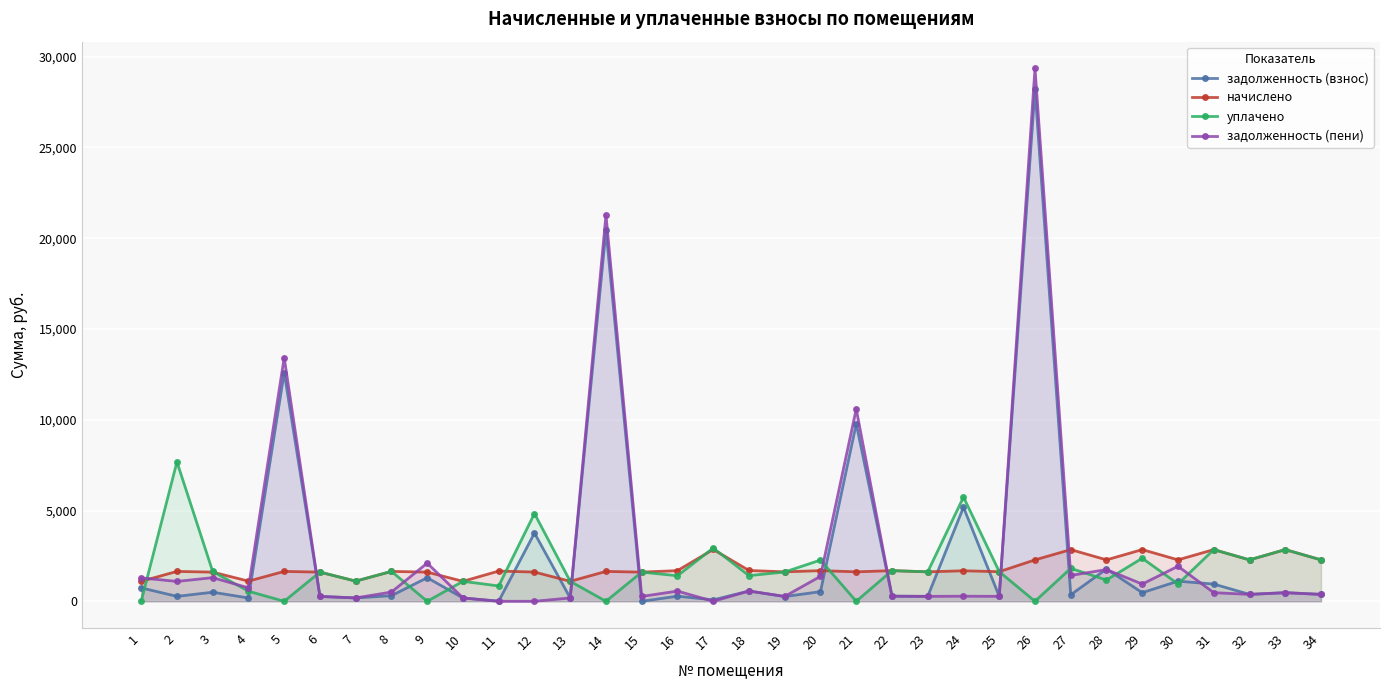

Between 34 and 1, which is larger?

1